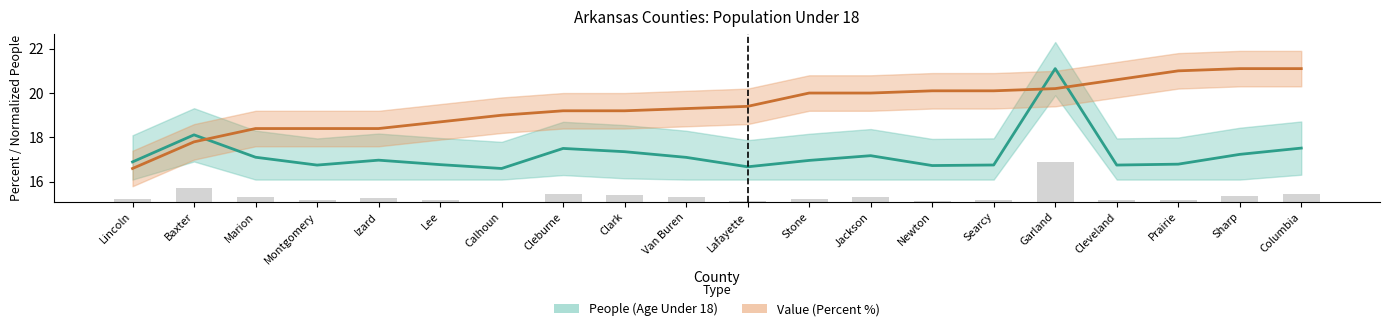

How many categories are shown in the chart?

20